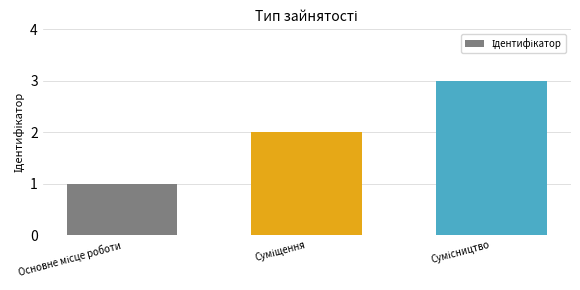

Reading left to right, transcribe all the data shown in this chart.

1	2	3